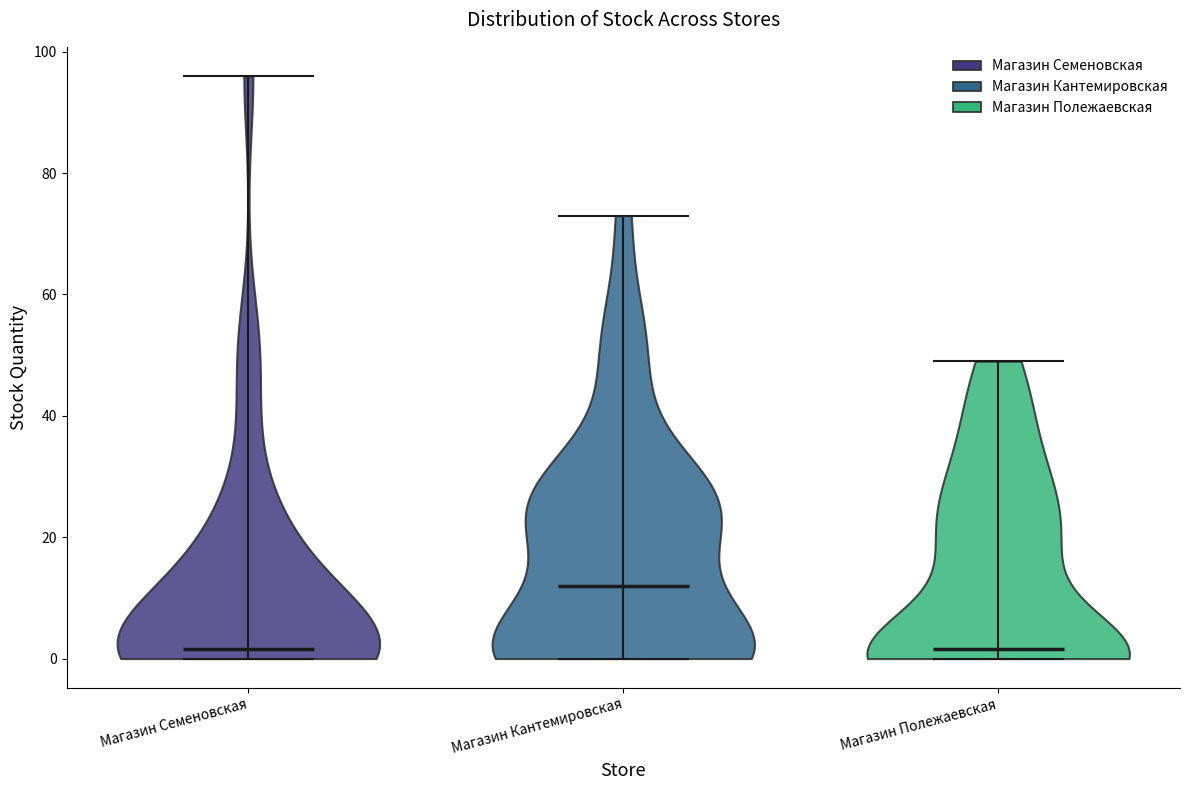

Which violin has the highest median line?

Магазин Кантемировская